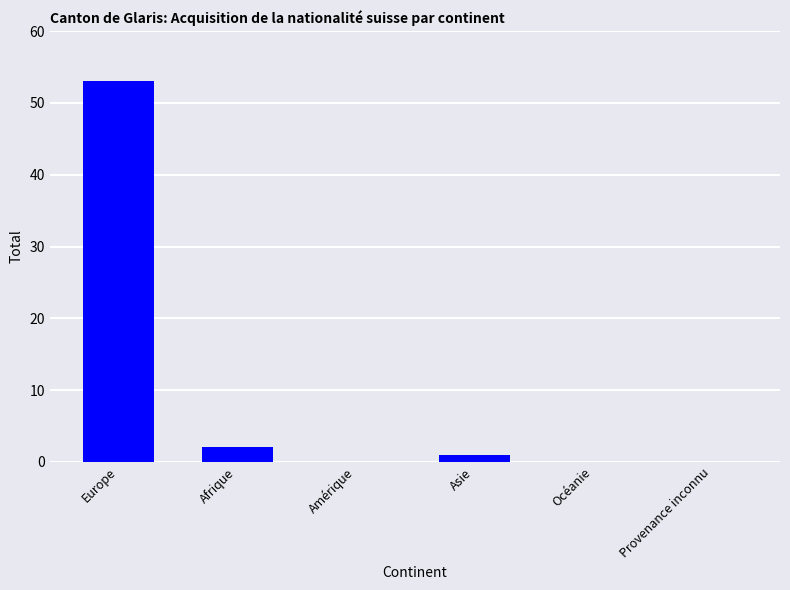

What is the sum of all values?

56